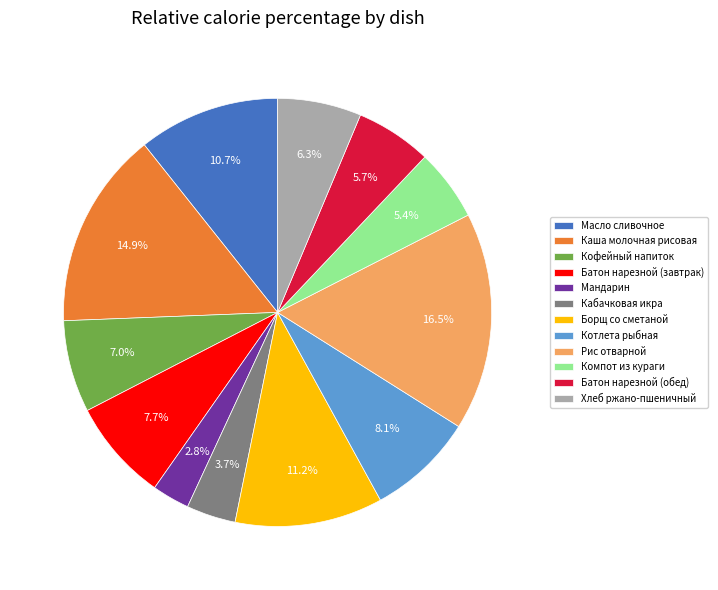

Is it true that Котлета рыбная is 14% of the pie?

False